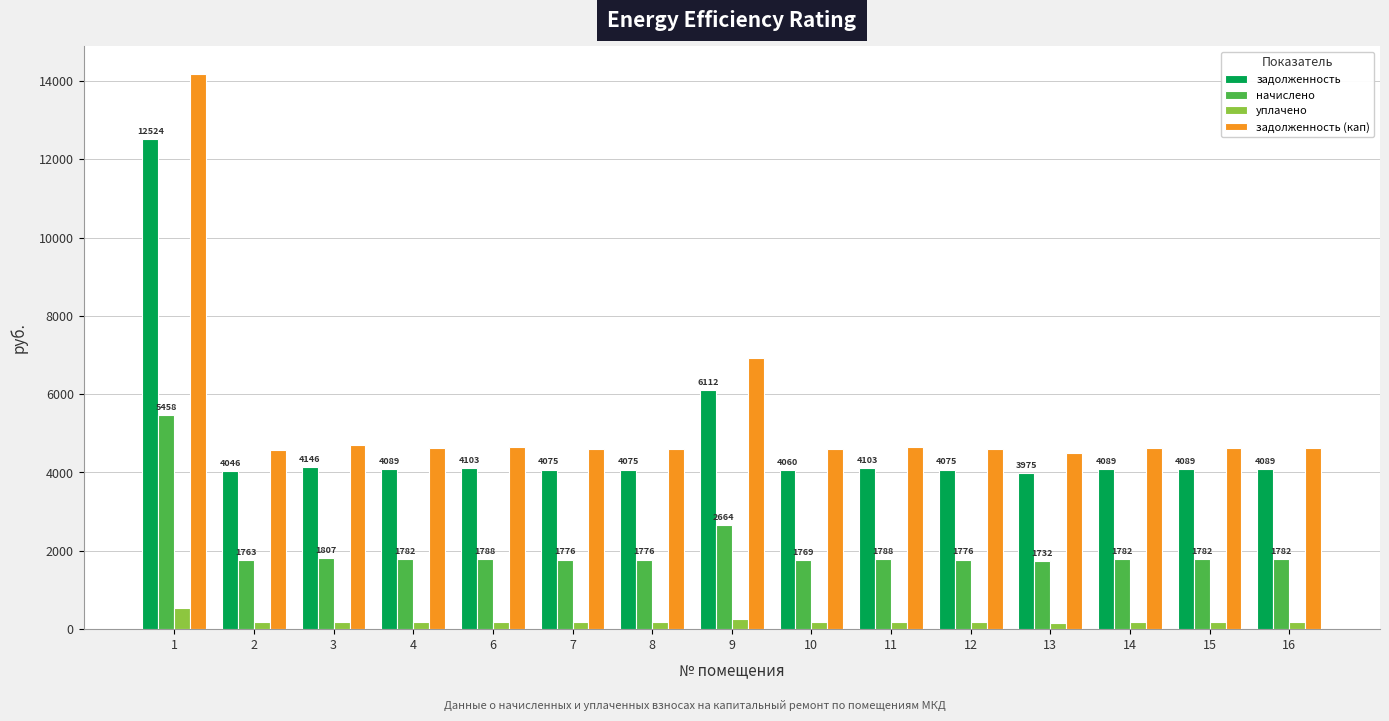

Does the chart contain any negative values?

No